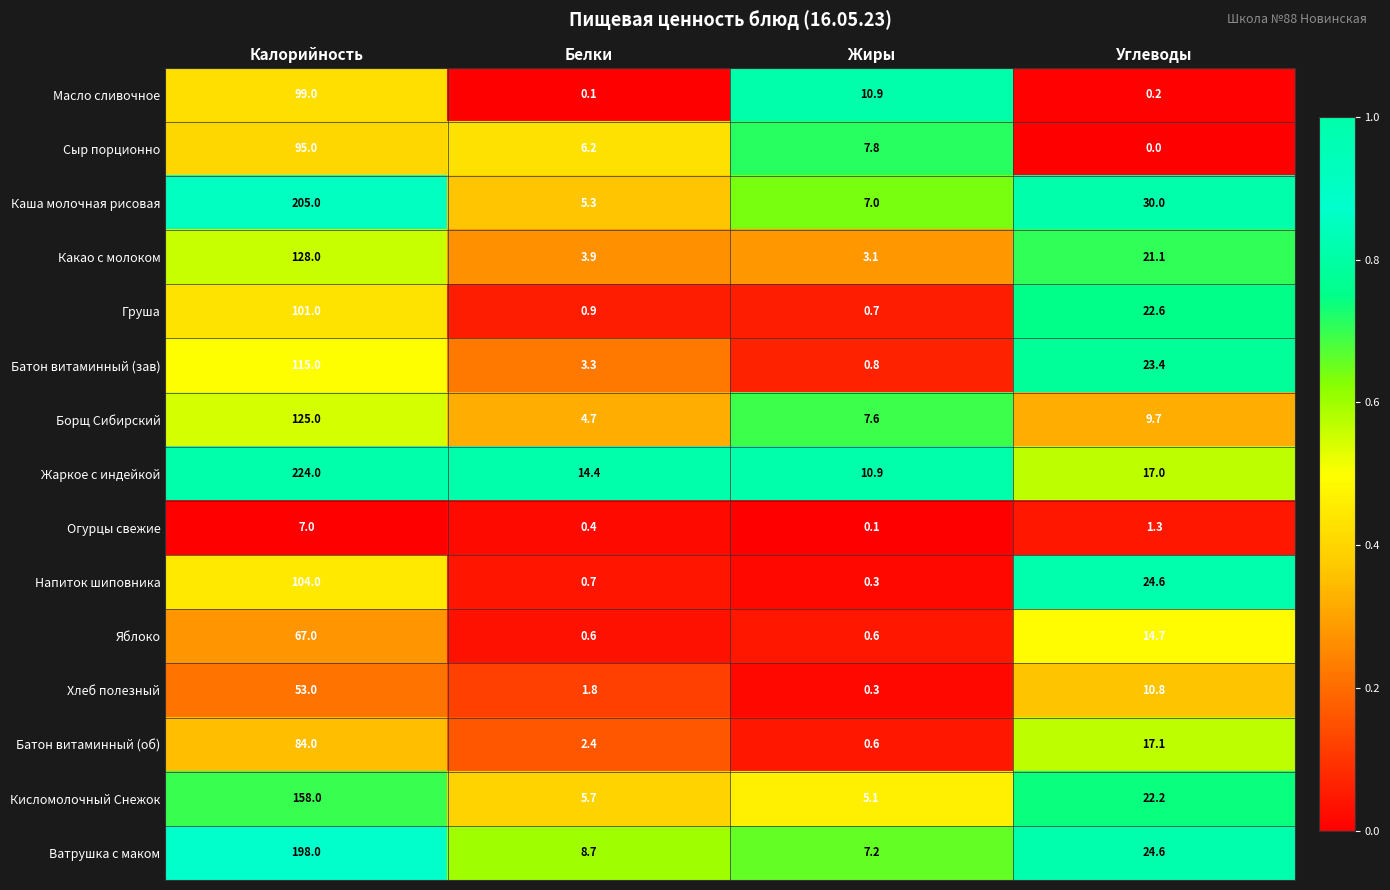

Count the number of categories in the chart.

4